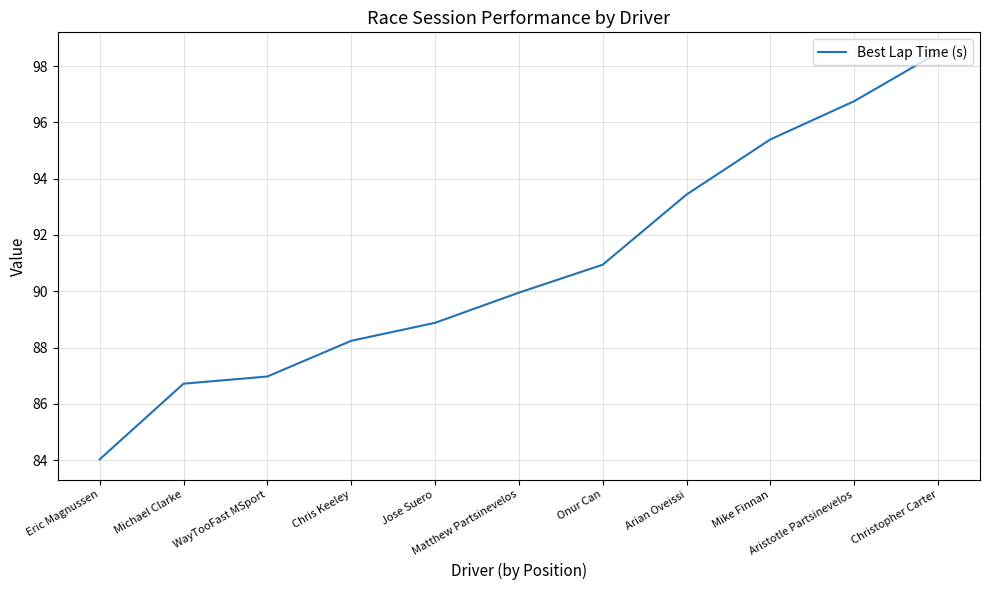

Reading right to left, extract all data points from this chart.

Christopher Carter=98.5	Aristotle Partsinevelos=96.8	Mike Finnan=95.4	Arian Oveissi=93.4	Onur Can=90.9	Matthew Partsinevelos=90.0	Jose Suero=88.9	Chris Keeley=88.2	WayTooFast MSport=87.0	Michael Clarke=86.7	Eric Magnussen=84.0